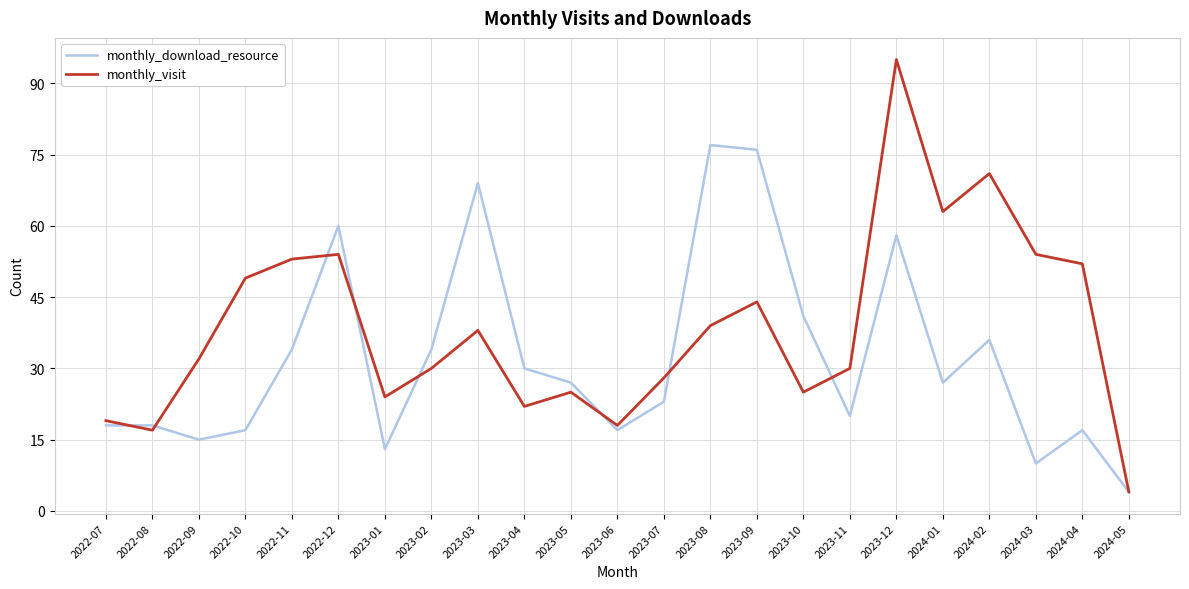

Count the number of data series in this chart.

2